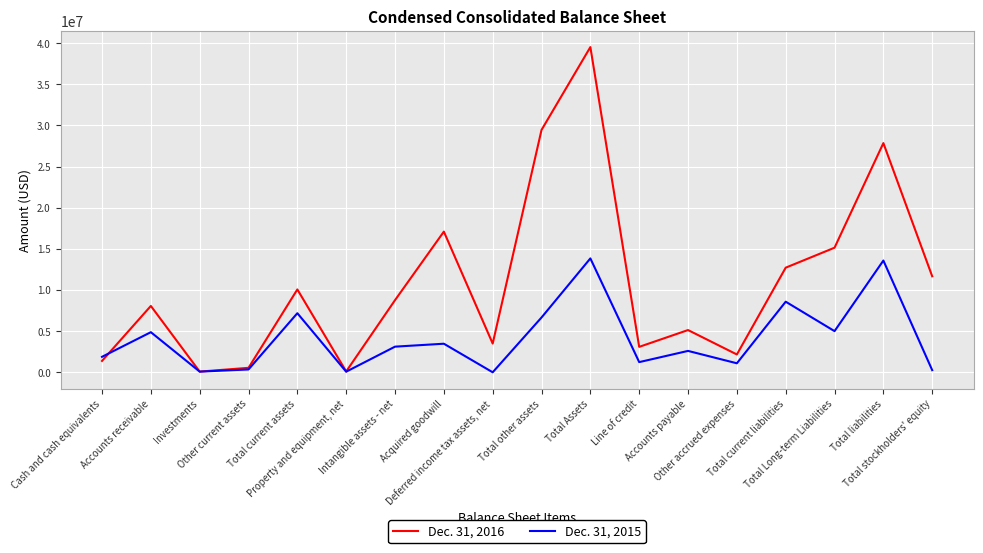

At which category is the sum across all series the highest?

Total Assets